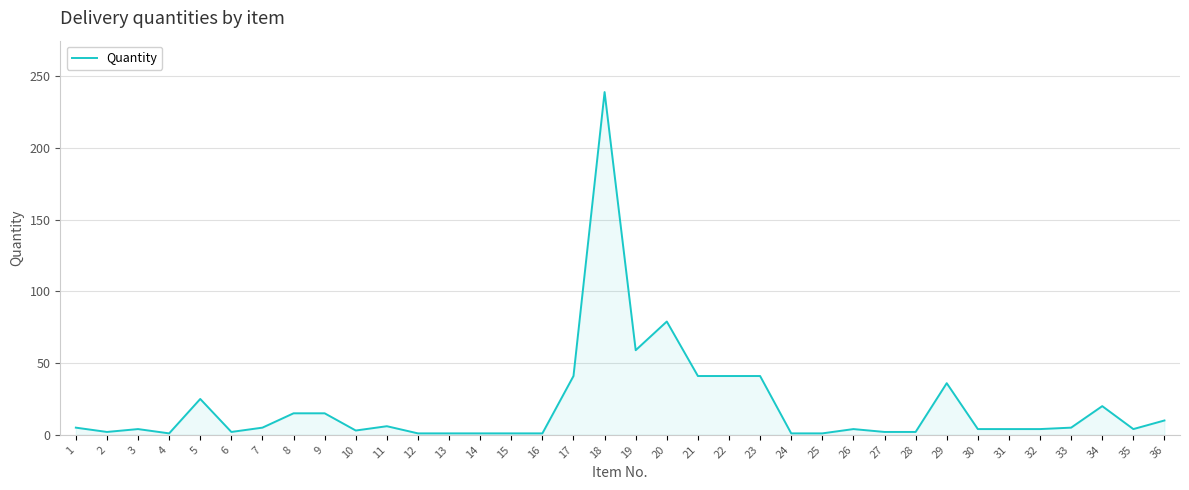

The chart shows a value of 36 at 29. True or false?

True